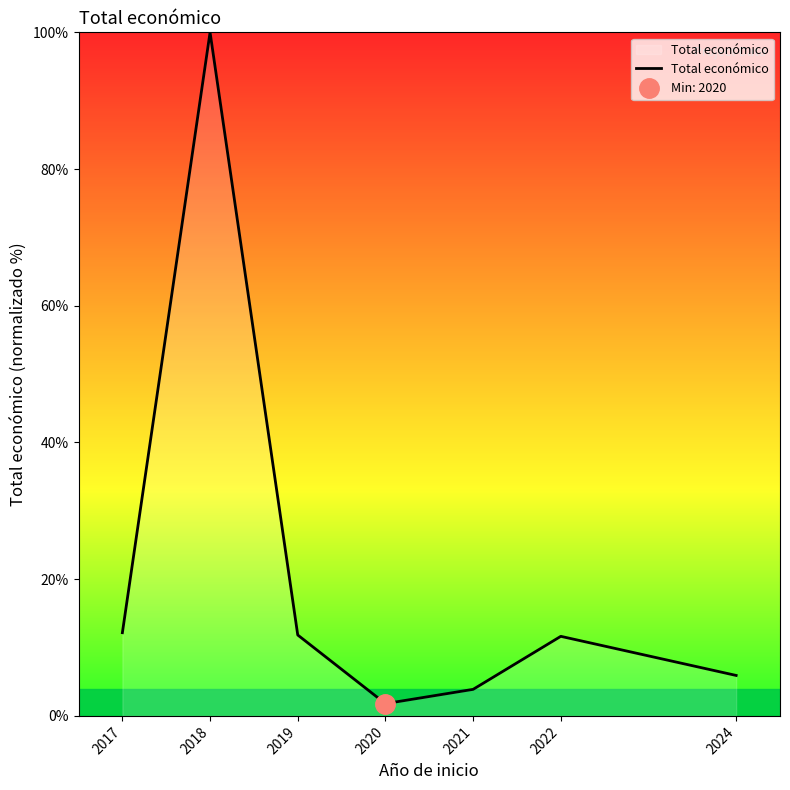

List the labels in order of value, largest first.

2018, 2017, 2019, 2022, 2024, 2021, 2020